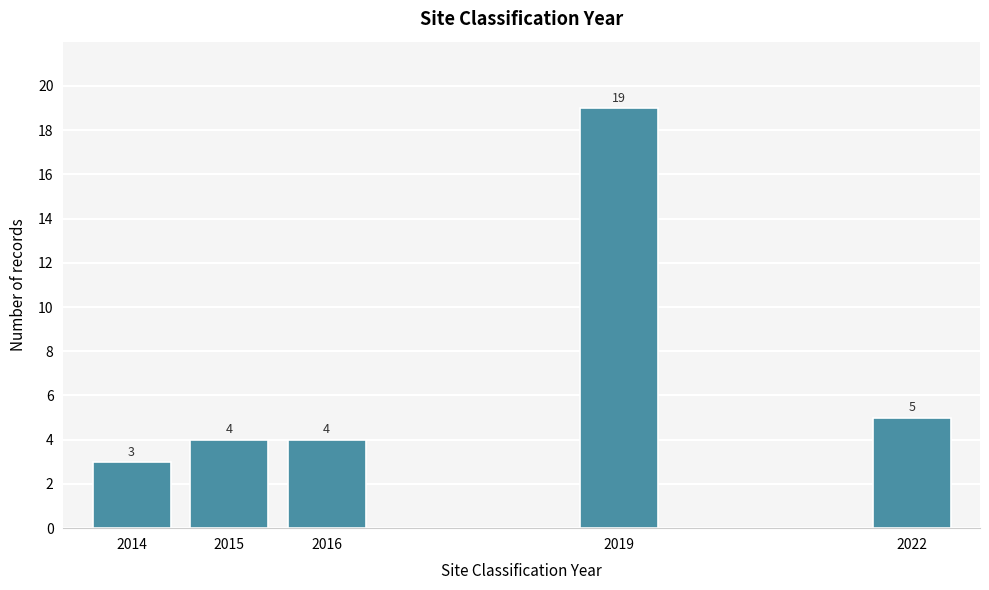

Reading left to right, extract all data points from this chart.

3	4	4	19	5